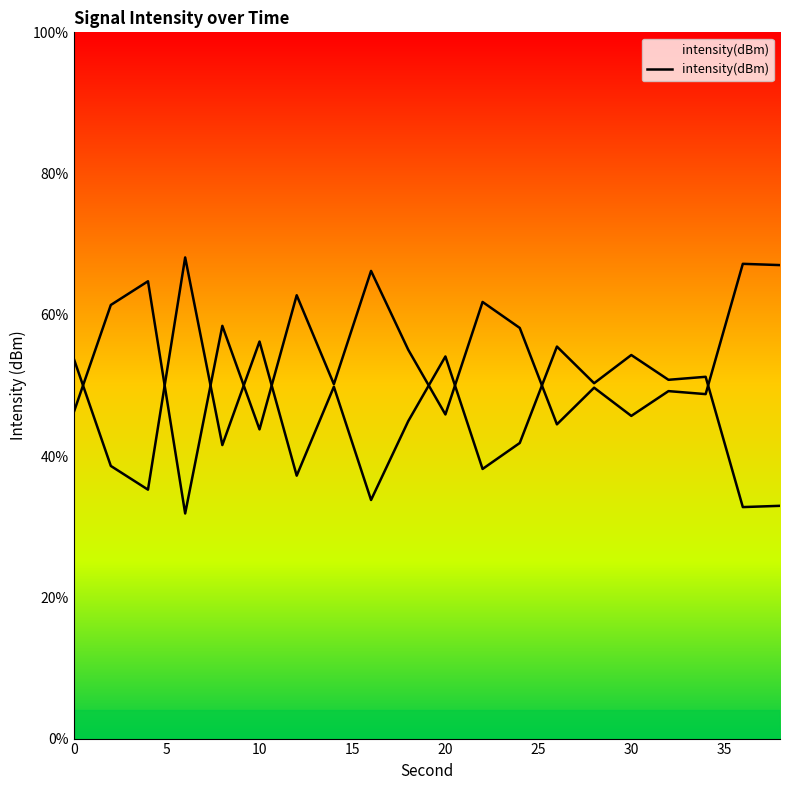

What is the approximate value at 38?

33.0